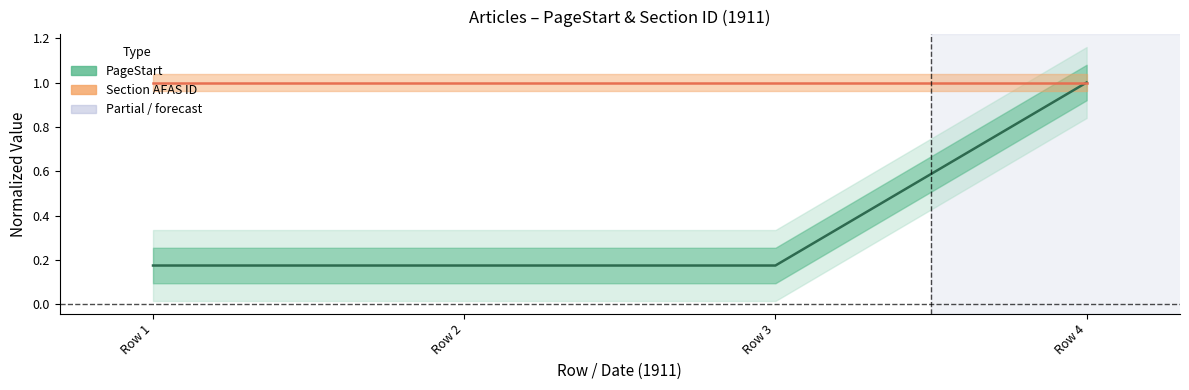

What is the average value of the PageStart series?

0.4